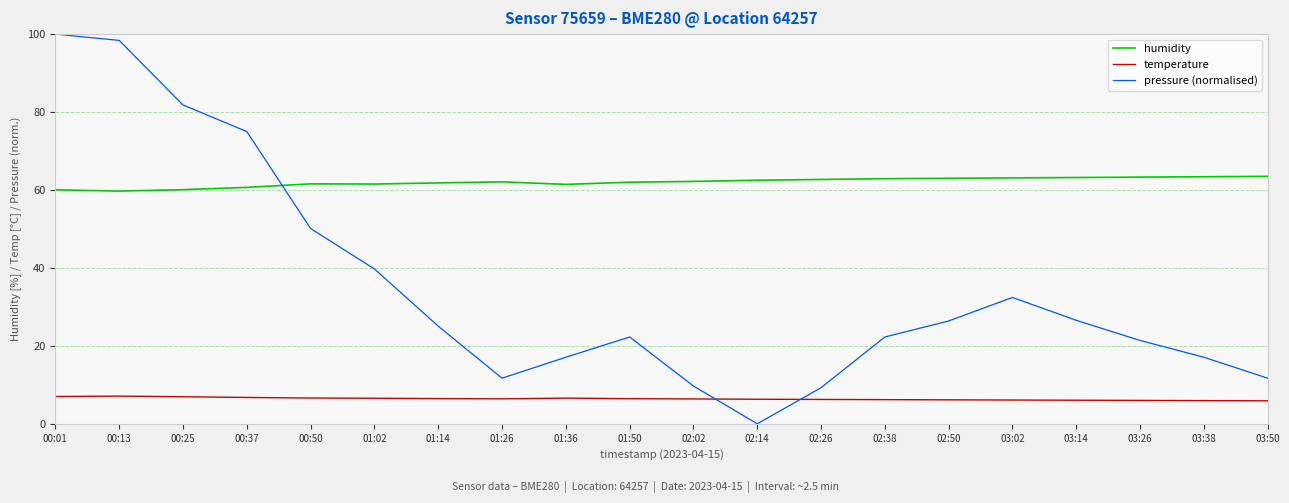

What is the total value across all series at 03:14?

95.8